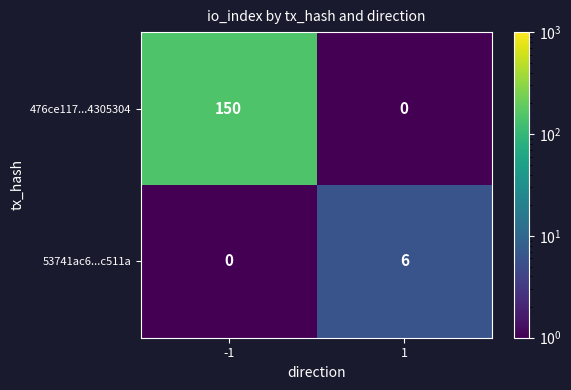

Which series has the widest spread of values?

476ce117...4305304